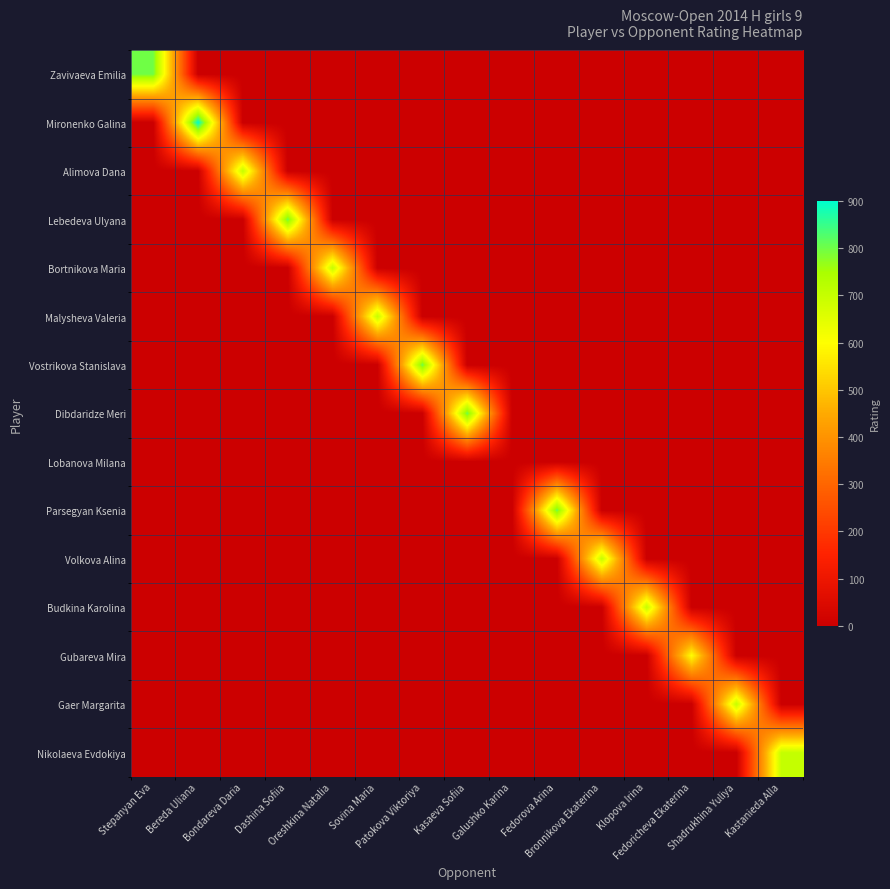

Which label corresponds to the largest value in the chart?

Bereda Uliana